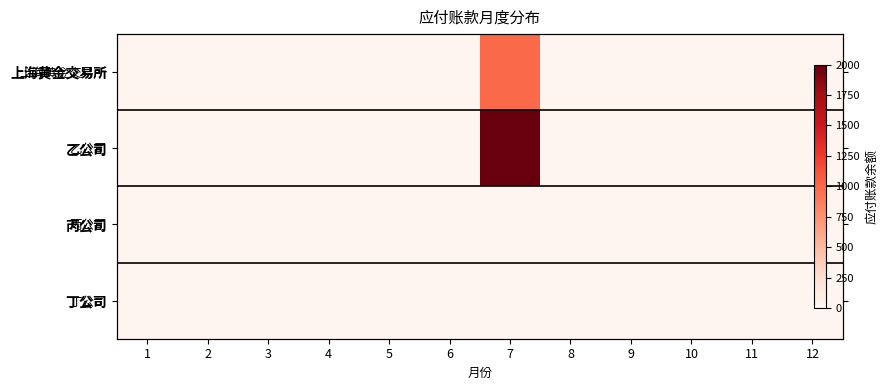

Is the value of 乙公司 at 2 greater than the value of 丁公司 at 9?

No